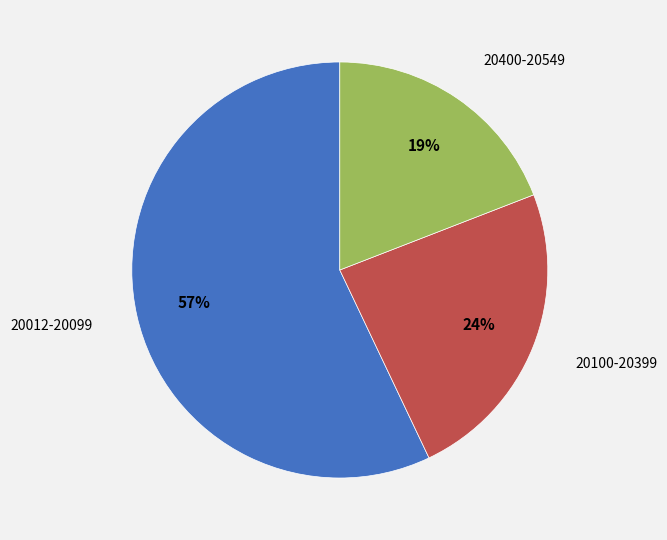

How many segments does this pie chart have?

3